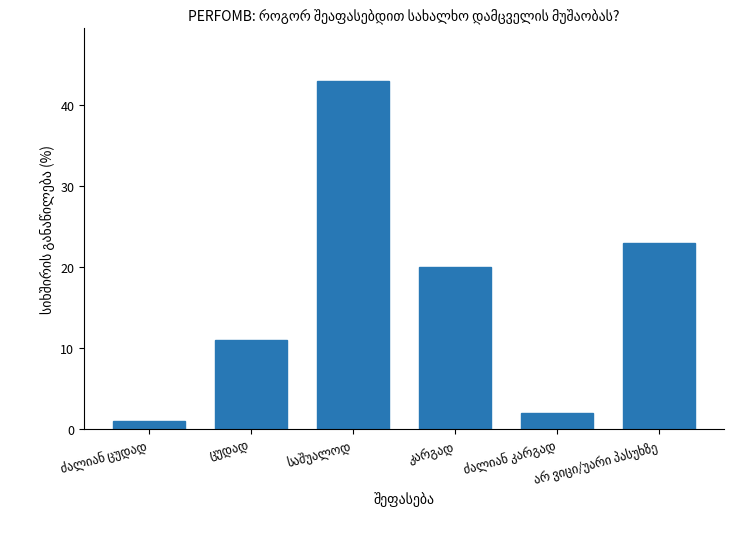

What is the value of the 5th bar from the left?

2